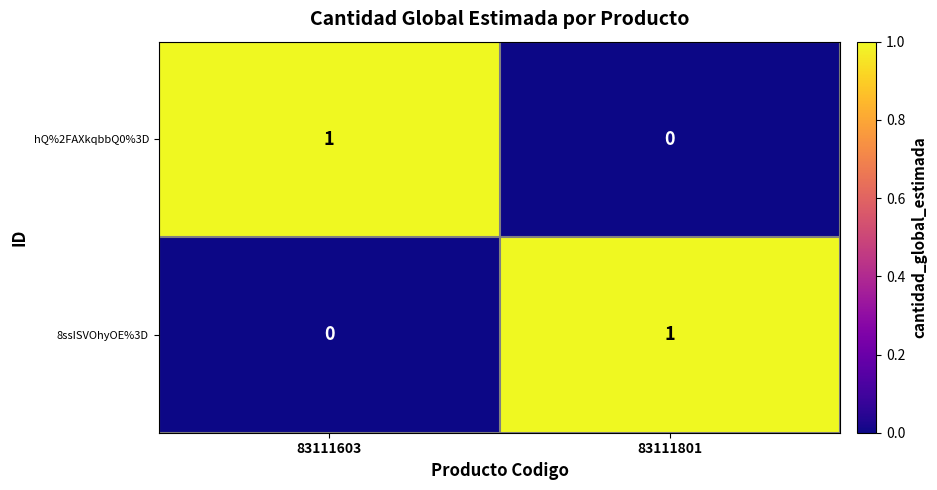

At which label is 8ssISVOhyOE%3D closest to 0?

83111603